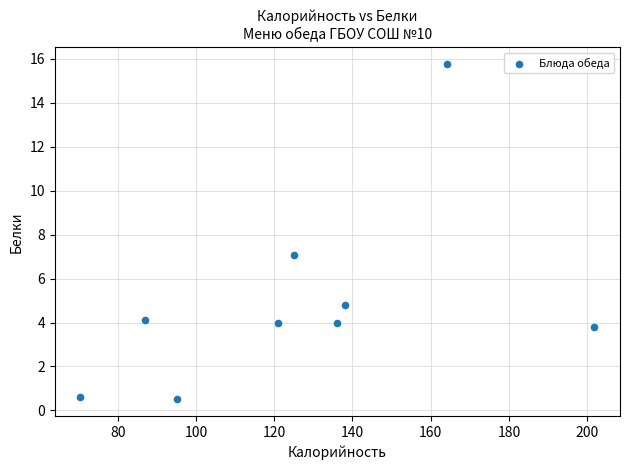

What Y value in the scatter plot is closest to 8?

7.1